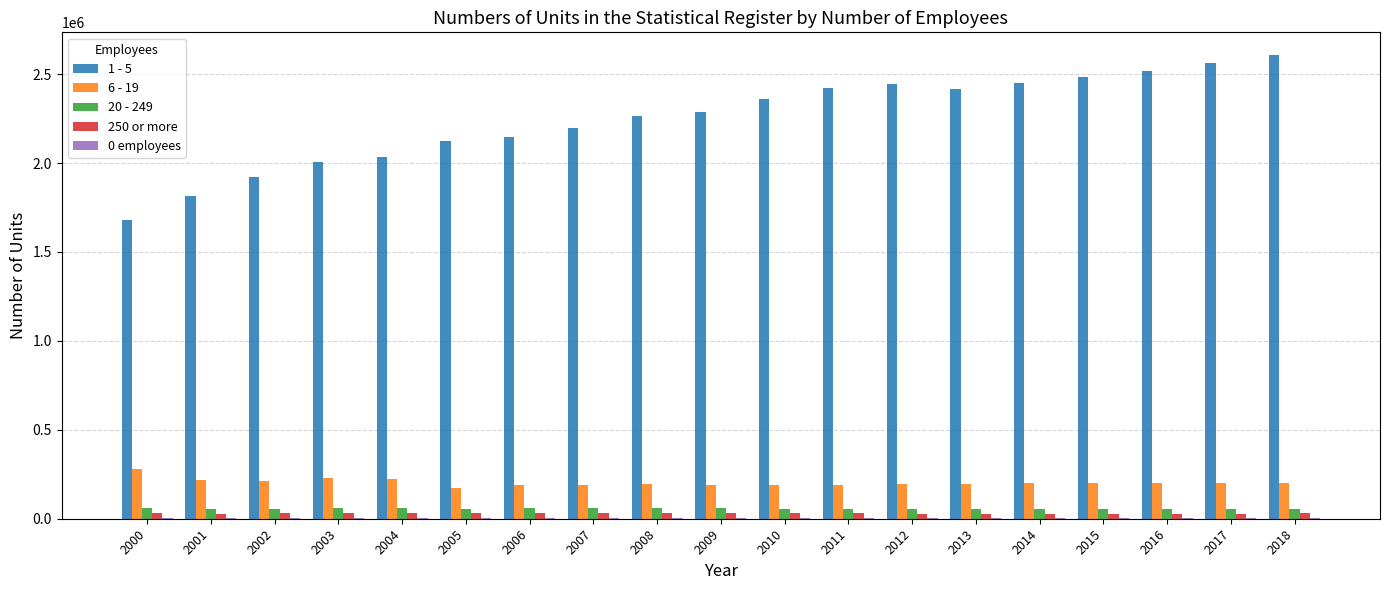

Which series has the largest total across all categories?

1 - 5